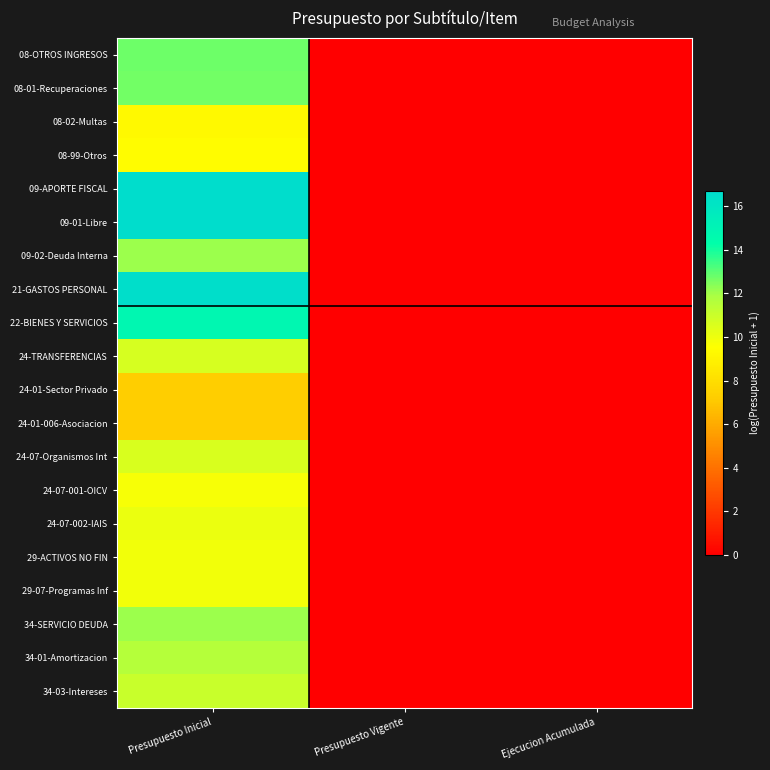

Reading left to right, list all the values displayed in this chart.

08-OTROS INGRESOS: Presupuesto Inicial=12.8	Presupuesto Vigente=0.0	Ejecucion Acumulada=0.0
08-01-Recuperaciones: Presupuesto Inicial=12.7	Presupuesto Vigente=0.0	Ejecucion Acumulada=0.0
08-02-Multas: Presupuesto Inicial=9.3	Presupuesto Vigente=0.0	Ejecucion Acumulada=0.0
08-99-Otros: Presupuesto Inicial=9.4	Presupuesto Vigente=0.0	Ejecucion Acumulada=0.0
09-APORTE FISCAL: Presupuesto Inicial=16.7	Presupuesto Vigente=0.0	Ejecucion Acumulada=0.0
09-01-Libre: Presupuesto Inicial=16.7	Presupuesto Vigente=0.0	Ejecucion Acumulada=0.0
09-02-Deuda Interna: Presupuesto Inicial=12.1	Presupuesto Vigente=0.0	Ejecucion Acumulada=0.0
21-GASTOS PERSONAL: Presupuesto Inicial=16.5	Presupuesto Vigente=0.0	Ejecucion Acumulada=0.0
22-BIENES Y SERVICIOS: Presupuesto Inicial=14.8	Presupuesto Vigente=0.0	Ejecucion Acumulada=0.0
24-TRANSFERENCIAS: Presupuesto Inicial=10.6	Presupuesto Vigente=0.0	Ejecucion Acumulada=0.0
24-01-Sector Privado: Presupuesto Inicial=7.3	Presupuesto Vigente=0.0	Ejecucion Acumulada=0.0
24-01-006-Asociacion: Presupuesto Inicial=7.3	Presupuesto Vigente=0.0	Ejecucion Acumulada=0.0
24-07-Organismos Int: Presupuesto Inicial=10.6	Presupuesto Vigente=0.0	Ejecucion Acumulada=0.0
24-07-001-OICV: Presupuesto Inicial=9.7	Presupuesto Vigente=0.0	Ejecucion Acumulada=0.0
24-07-002-IAIS: Presupuesto Inicial=10.1	Presupuesto Vigente=0.0	Ejecucion Acumulada=0.0
29-ACTIVOS NO FIN: Presupuesto Inicial=9.9	Presupuesto Vigente=0.0	Ejecucion Acumulada=0.0
29-07-Programas Inf: Presupuesto Inicial=9.9	Presupuesto Vigente=0.0	Ejecucion Acumulada=0.0
34-SERVICIO DEUDA: Presupuesto Inicial=12.1	Presupuesto Vigente=0.0	Ejecucion Acumulada=0.0
34-01-Amortizacion: Presupuesto Inicial=11.6	Presupuesto Vigente=0.0	Ejecucion Acumulada=0.0
34-03-Intereses: Presupuesto Inicial=11.1	Presupuesto Vigente=0.0	Ejecucion Acumulada=0.0